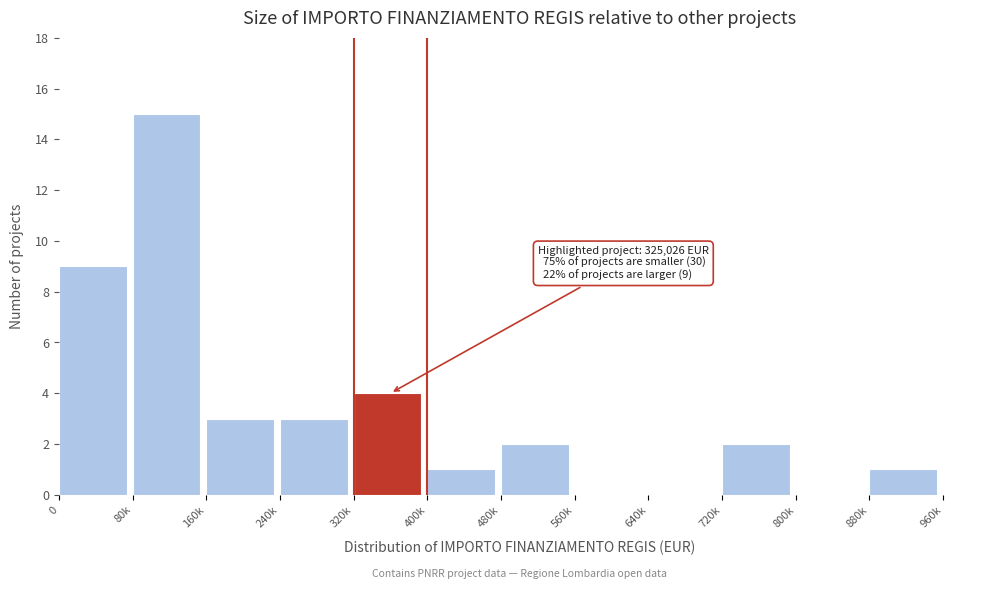

Reading left to right, what are all the values shown in this chart?

0=9	80k=15	160k=3	240k=3	320k=4	400k=1	480k=2	560k=0	640k=0	720k=2	800k=0	880k=1	960k=0